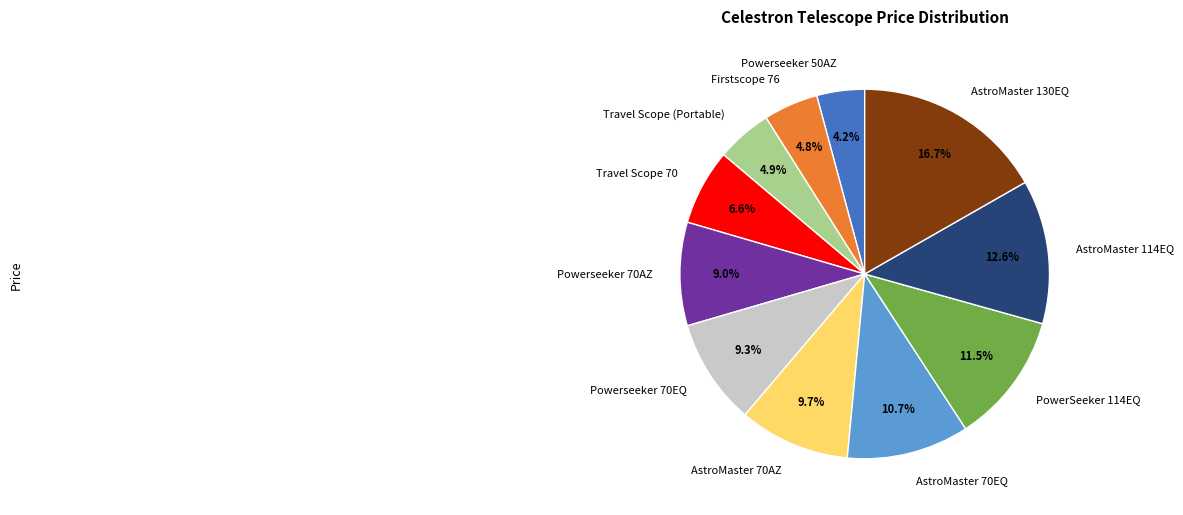

Does AstroMaster 70AZ represent more than half of the total?

No